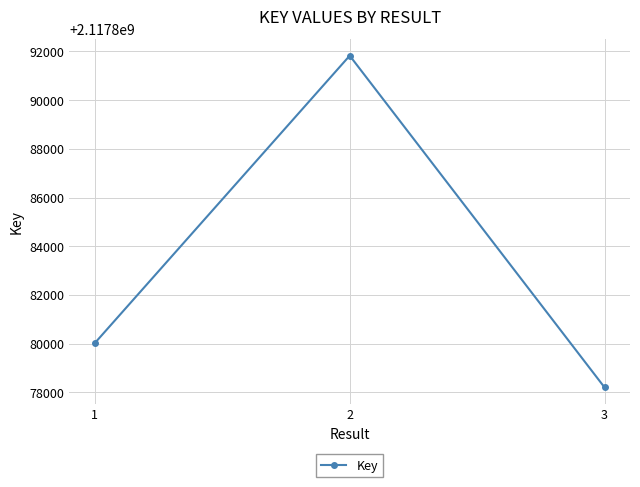

Is it true that the value at 3 is 2117878201?

True